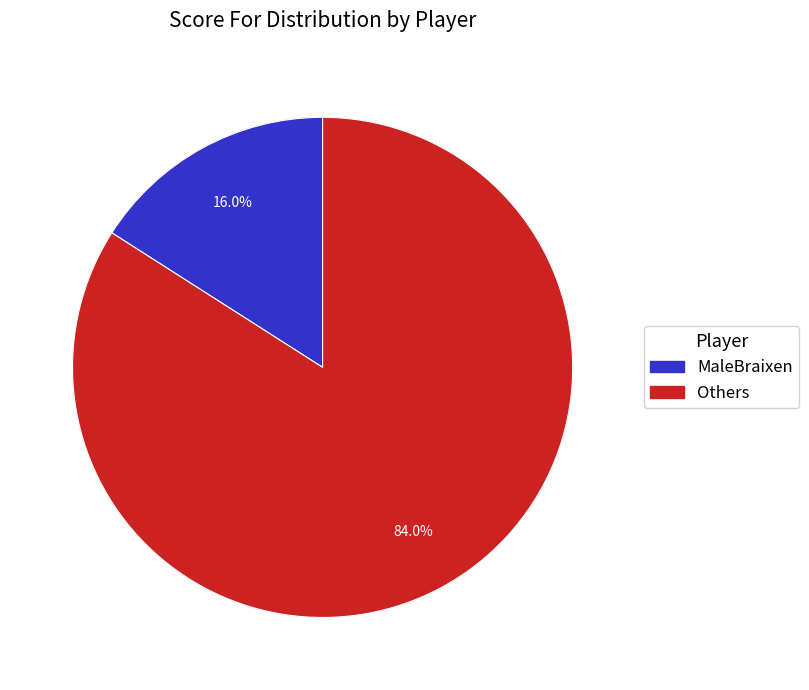

Between MaleBraixen and Others, which is larger?

Others